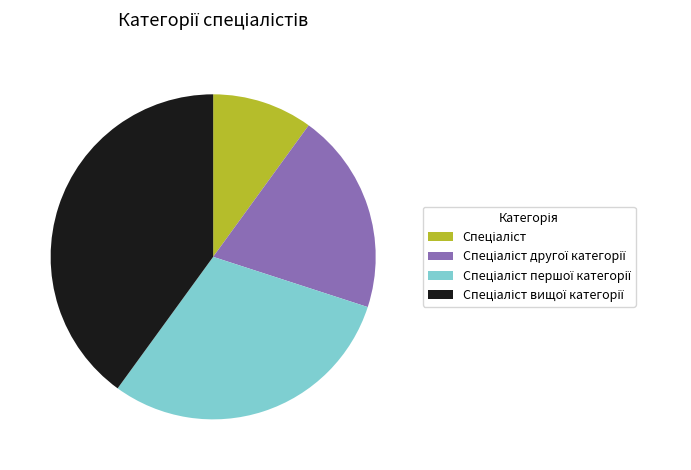

Is there a majority slice in this chart?

No